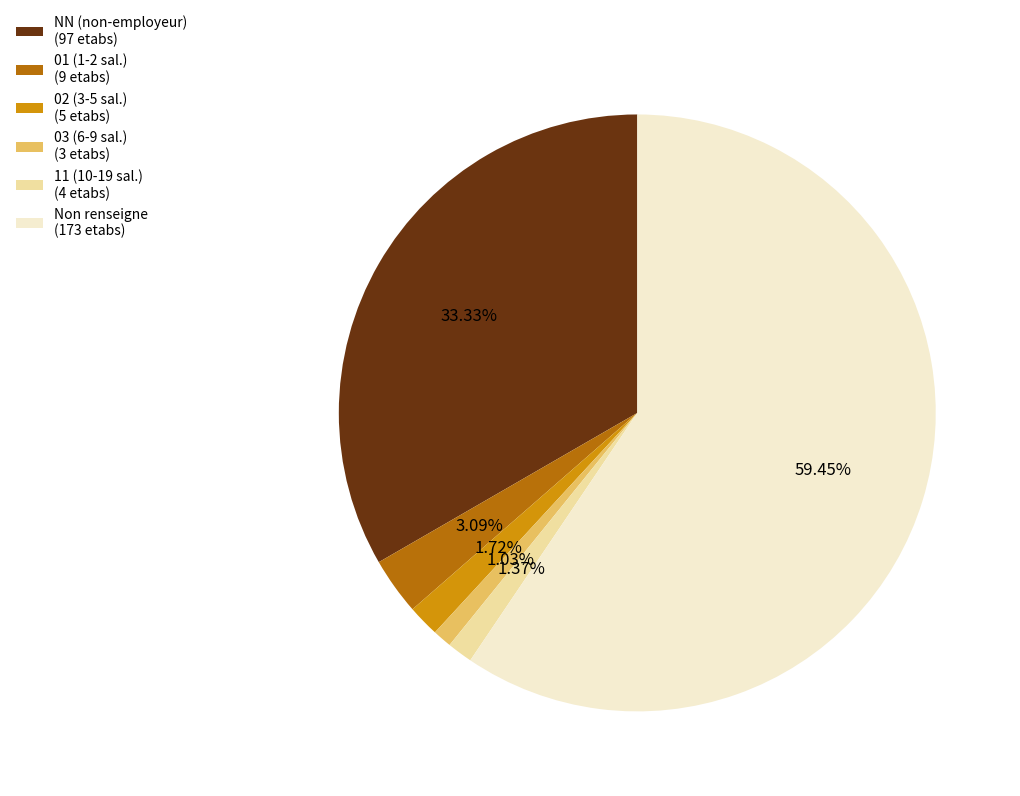

Combined, do 03 (6-9 sal.) (3 etabs) and NN (non-employeur) (97 etabs) account for over 50%?

No